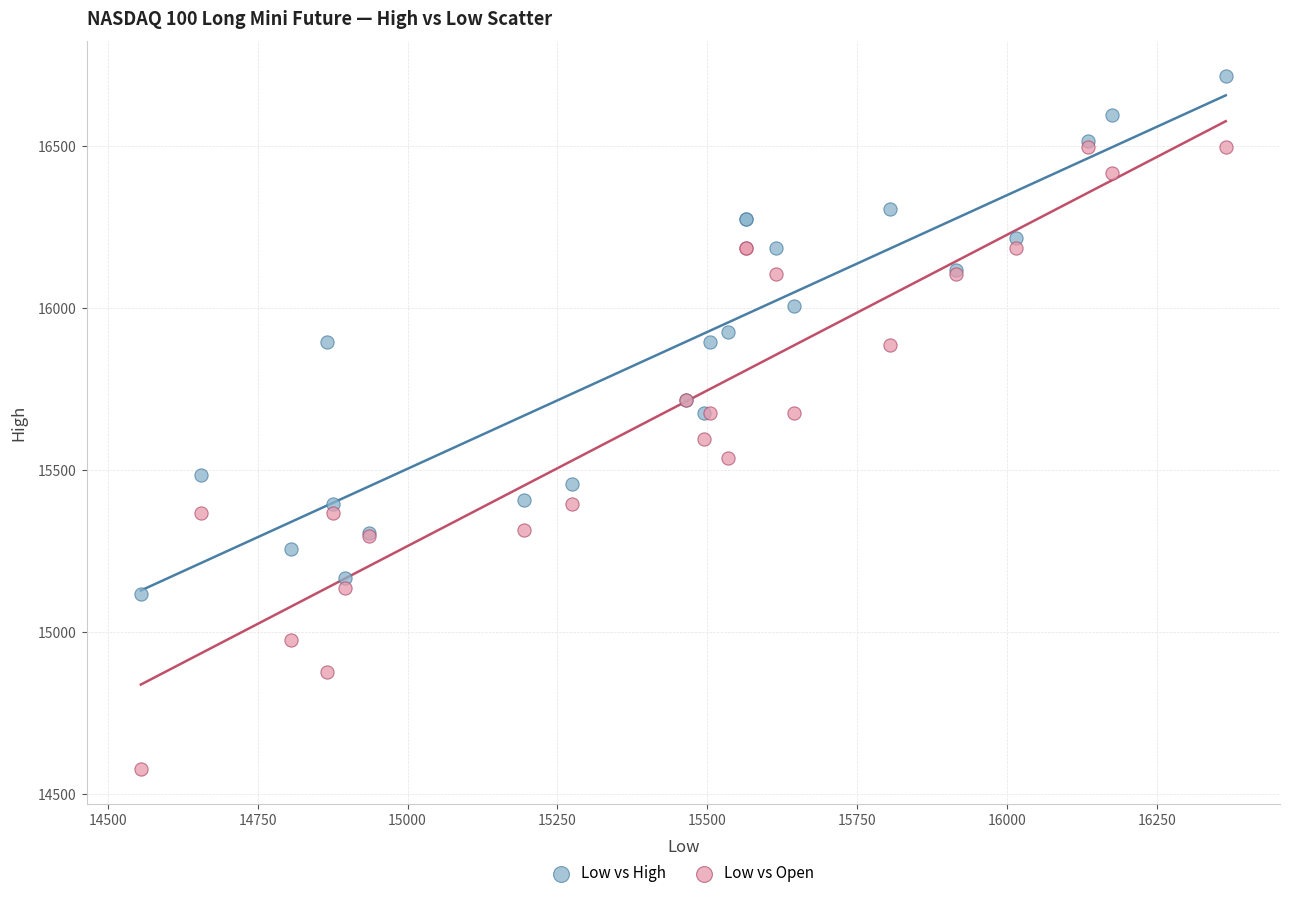

Which series reaches the maximum Y coordinate?

Low vs High